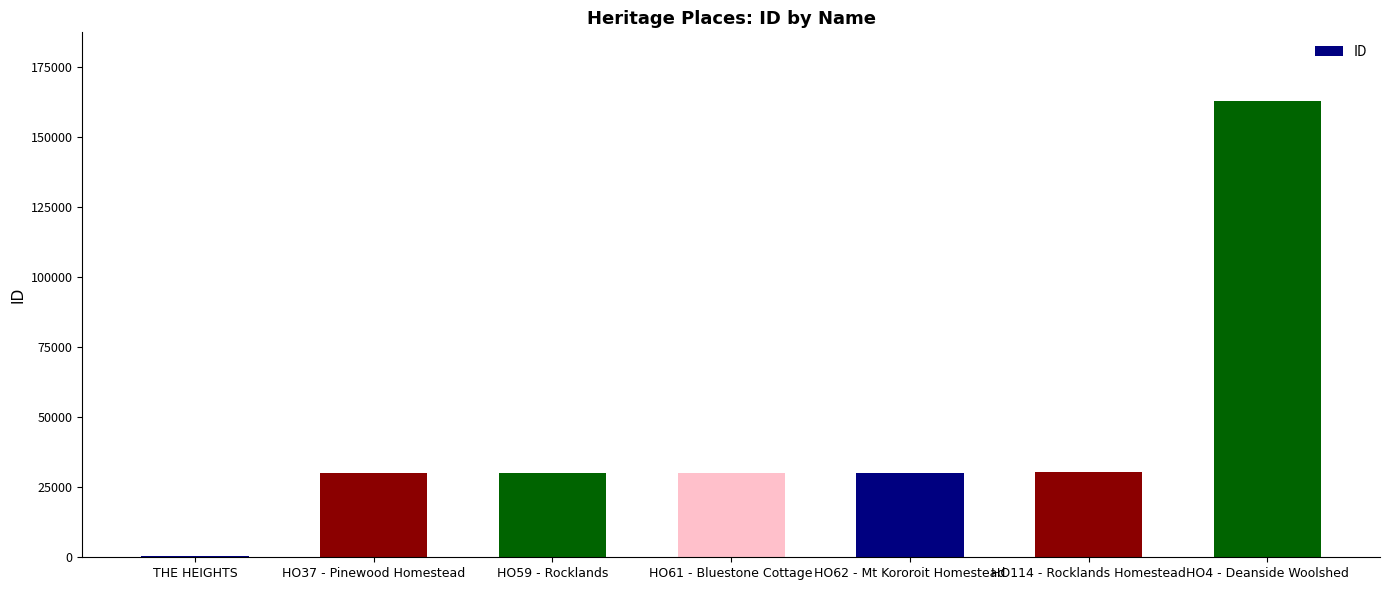

What is the maximum value shown in the chart?

162933